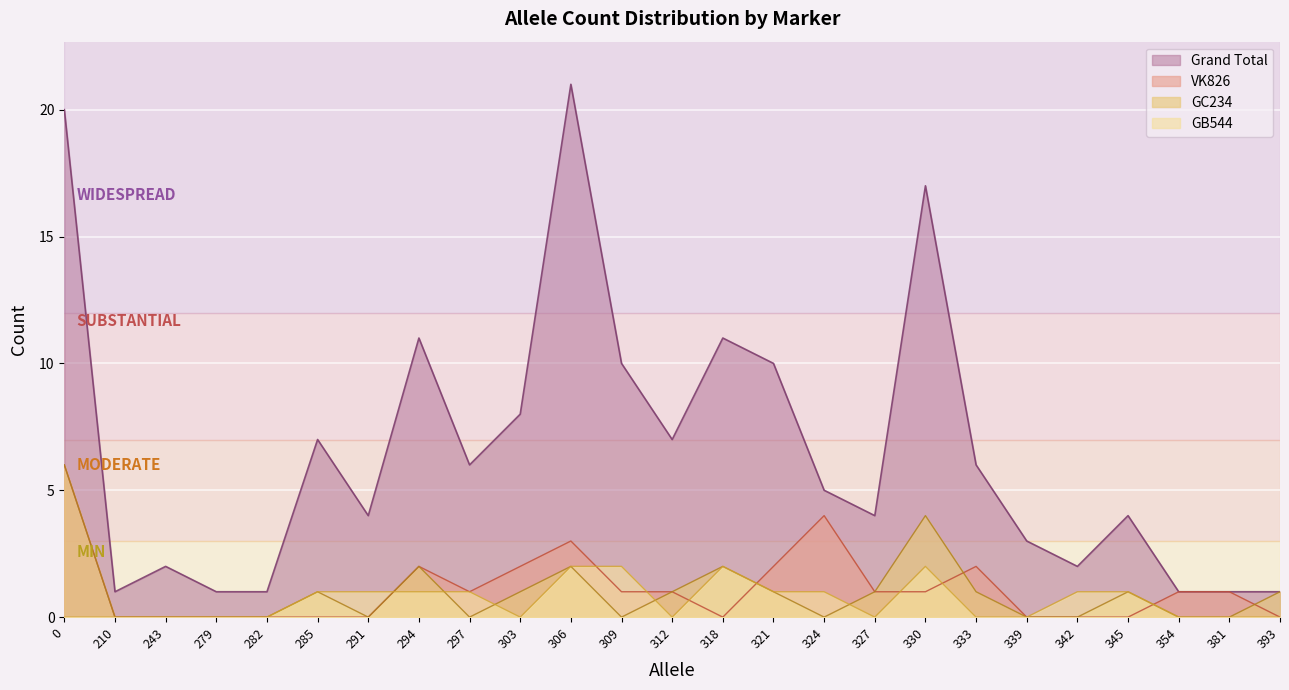

Reading left to right, extract all data points from this chart.

Grand Total: 20	1	2	1	1	7	4	11	6	8	21	10	7	11	10	5	4	17	6	3	2	4	1	1	1
VK826: 6	0	0	0	0	0	0	2	1	2	3	1	1	0	2	4	1	1	2	0	0	0	1	1	0
GC234: 6	0	0	0	0	1	0	2	0	1	2	0	1	2	1	0	1	4	1	0	0	1	0	0	1
GB544: 0	0	0	0	0	1	1	1	1	0	2	2	0	2	1	1	0	2	0	0	1	1	0	0	0